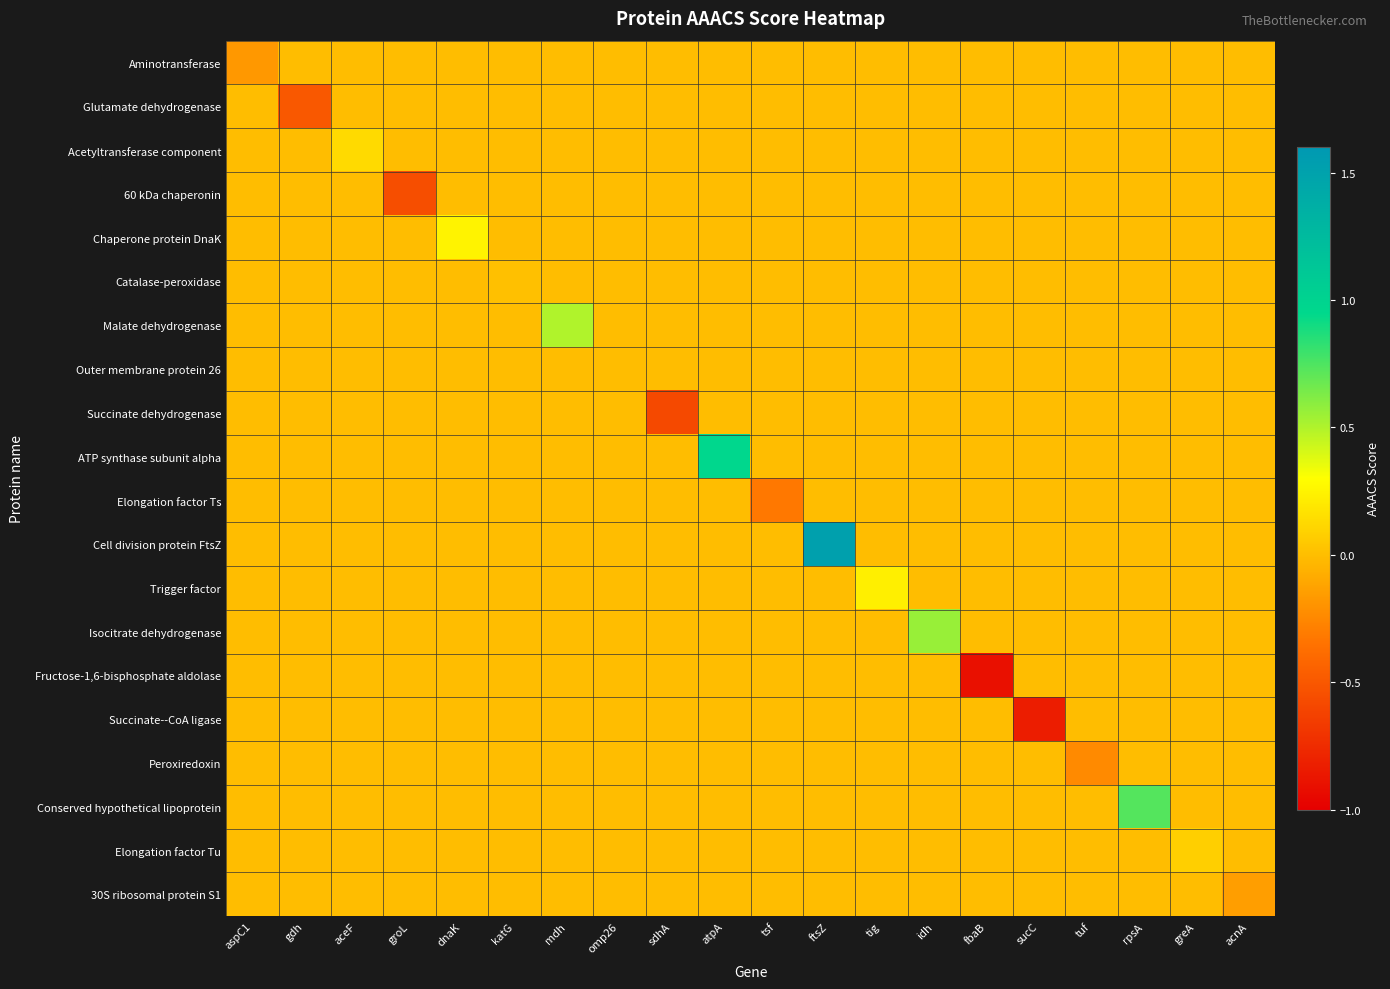

Reading left to right, transcribe all the data shown in this chart.

Aminotransferase: aspC1=-0.2	gdh=0.0	aceF=0.0	groL=0.0	dnaK=0.0	katG=0.0	mdh=0.0	omp26=0.0	sdhA=0.0	atpA=0.0	tsf=0.0	ftsZ=0.0	tig=0.0	idh=0.0	fbaB=0.0	sucC=0.0	tuf=0.0	rpsA=0.0	greA=0.0	acnA=0.0
Glutamate dehydrogenase: aspC1=0.0	gdh=-0.5	aceF=0.0	groL=0.0	dnaK=0.0	katG=0.0	mdh=0.0	omp26=0.0	sdhA=0.0	atpA=0.0	tsf=0.0	ftsZ=0.0	tig=0.0	idh=0.0	fbaB=0.0	sucC=0.0	tuf=0.0	rpsA=0.0	greA=0.0	acnA=0.0
Acetyltransferase component: aspC1=0.0	gdh=0.0	aceF=0.1	groL=0.0	dnaK=0.0	katG=0.0	mdh=0.0	omp26=0.0	sdhA=0.0	atpA=0.0	tsf=0.0	ftsZ=0.0	tig=0.0	idh=0.0	fbaB=0.0	sucC=0.0	tuf=0.0	rpsA=0.0	greA=0.0	acnA=0.0
60 kDa chaperonin: aspC1=0.0	gdh=0.0	aceF=0.0	groL=-0.6	dnaK=0.0	katG=0.0	mdh=0.0	omp26=0.0	sdhA=0.0	atpA=0.0	tsf=0.0	ftsZ=0.0	tig=0.0	idh=0.0	fbaB=0.0	sucC=0.0	tuf=0.0	rpsA=0.0	greA=0.0	acnA=0.0
Chaperone protein DnaK: aspC1=0.0	gdh=0.0	aceF=0.0	groL=0.0	dnaK=0.2	katG=0.0	mdh=0.0	omp26=0.0	sdhA=0.0	atpA=0.0	tsf=0.0	ftsZ=0.0	tig=0.0	idh=0.0	fbaB=0.0	sucC=0.0	tuf=0.0	rpsA=0.0	greA=0.0	acnA=0.0
Catalase-peroxidase: aspC1=0.0	gdh=0.0	aceF=0.0	groL=0.0	dnaK=0.0	katG=0.0	mdh=0.0	omp26=0.0	sdhA=0.0	atpA=0.0	tsf=0.0	ftsZ=0.0	tig=0.0	idh=0.0	fbaB=0.0	sucC=0.0	tuf=0.0	rpsA=0.0	greA=0.0	acnA=0.0
Malate dehydrogenase: aspC1=0.0	gdh=0.0	aceF=0.0	groL=0.0	dnaK=0.0	katG=0.0	mdh=0.5	omp26=0.0	sdhA=0.0	atpA=0.0	tsf=0.0	ftsZ=0.0	tig=0.0	idh=0.0	fbaB=0.0	sucC=0.0	tuf=0.0	rpsA=0.0	greA=0.0	acnA=0.0
Outer membrane protein 26: aspC1=0.0	gdh=0.0	aceF=0.0	groL=0.0	dnaK=0.0	katG=0.0	mdh=0.0	omp26=0.0	sdhA=0.0	atpA=0.0	tsf=0.0	ftsZ=0.0	tig=0.0	idh=0.0	fbaB=0.0	sucC=0.0	tuf=0.0	rpsA=0.0	greA=0.0	acnA=0.0
Succinate dehydrogenase: aspC1=0.0	gdh=0.0	aceF=0.0	groL=0.0	dnaK=0.0	katG=0.0	mdh=0.0	omp26=0.0	sdhA=-0.6	atpA=0.0	tsf=0.0	ftsZ=0.0	tig=0.0	idh=0.0	fbaB=0.0	sucC=0.0	tuf=0.0	rpsA=0.0	greA=0.0	acnA=0.0
ATP synthase subunit alpha: aspC1=0.0	gdh=0.0	aceF=0.0	groL=0.0	dnaK=0.0	katG=0.0	mdh=0.0	omp26=0.0	sdhA=0.0	atpA=1.0	tsf=0.0	ftsZ=0.0	tig=0.0	idh=0.0	fbaB=0.0	sucC=0.0	tuf=0.0	rpsA=0.0	greA=0.0	acnA=0.0
Elongation factor Ts: aspC1=0.0	gdh=0.0	aceF=0.0	groL=0.0	dnaK=0.0	katG=0.0	mdh=0.0	omp26=0.0	sdhA=0.0	atpA=0.0	tsf=-0.3	ftsZ=0.0	tig=0.0	idh=0.0	fbaB=0.0	sucC=0.0	tuf=0.0	rpsA=0.0	greA=0.0	acnA=0.0
Cell division protein FtsZ: aspC1=0.0	gdh=0.0	aceF=0.0	groL=0.0	dnaK=0.0	katG=0.0	mdh=0.0	omp26=0.0	sdhA=0.0	atpA=0.0	tsf=0.0	ftsZ=1.5	tig=0.0	idh=0.0	fbaB=0.0	sucC=0.0	tuf=0.0	rpsA=0.0	greA=0.0	acnA=0.0
Trigger factor: aspC1=0.0	gdh=0.0	aceF=0.0	groL=0.0	dnaK=0.0	katG=0.0	mdh=0.0	omp26=0.0	sdhA=0.0	atpA=0.0	tsf=0.0	ftsZ=0.0	tig=0.2	idh=0.0	fbaB=0.0	sucC=0.0	tuf=0.0	rpsA=0.0	greA=0.0	acnA=0.0
Isocitrate dehydrogenase: aspC1=0.0	gdh=0.0	aceF=0.0	groL=0.0	dnaK=0.0	katG=0.0	mdh=0.0	omp26=0.0	sdhA=0.0	atpA=0.0	tsf=0.0	ftsZ=0.0	tig=0.0	idh=0.6	fbaB=0.0	sucC=0.0	tuf=0.0	rpsA=0.0	greA=0.0	acnA=0.0
Fructose-1,6-bisphosphate aldolase: aspC1=0.0	gdh=0.0	aceF=0.0	groL=0.0	dnaK=0.0	katG=0.0	mdh=0.0	omp26=0.0	sdhA=0.0	atpA=0.0	tsf=0.0	ftsZ=0.0	tig=0.0	idh=0.0	fbaB=-0.9	sucC=0.0	tuf=0.0	rpsA=0.0	greA=0.0	acnA=0.0
Succinate--CoA ligase: aspC1=0.0	gdh=0.0	aceF=0.0	groL=0.0	dnaK=0.0	katG=0.0	mdh=0.0	omp26=0.0	sdhA=0.0	atpA=0.0	tsf=0.0	ftsZ=0.0	tig=0.0	idh=0.0	fbaB=0.0	sucC=-0.8	tuf=0.0	rpsA=0.0	greA=0.0	acnA=0.0
Peroxiredoxin: aspC1=0.0	gdh=0.0	aceF=0.0	groL=0.0	dnaK=0.0	katG=0.0	mdh=0.0	omp26=0.0	sdhA=0.0	atpA=0.0	tsf=0.0	ftsZ=0.0	tig=0.0	idh=0.0	fbaB=0.0	sucC=0.0	tuf=-0.2	rpsA=0.0	greA=0.0	acnA=0.0
Conserved hypothetical lipoprotein: aspC1=0.0	gdh=0.0	aceF=0.0	groL=0.0	dnaK=0.0	katG=0.0	mdh=0.0	omp26=0.0	sdhA=0.0	atpA=0.0	tsf=0.0	ftsZ=0.0	tig=0.0	idh=0.0	fbaB=0.0	sucC=0.0	tuf=0.0	rpsA=0.7	greA=0.0	acnA=0.0
Elongation factor Tu: aspC1=0.0	gdh=0.0	aceF=0.0	groL=0.0	dnaK=0.0	katG=0.0	mdh=0.0	omp26=0.0	sdhA=0.0	atpA=0.0	tsf=0.0	ftsZ=0.0	tig=0.0	idh=0.0	fbaB=0.0	sucC=0.0	tuf=0.0	rpsA=0.0	greA=0.1	acnA=0.0
30S ribosomal protein S1: aspC1=0.0	gdh=0.0	aceF=0.0	groL=0.0	dnaK=0.0	katG=0.0	mdh=0.0	omp26=0.0	sdhA=0.0	atpA=0.0	tsf=0.0	ftsZ=0.0	tig=0.0	idh=0.0	fbaB=0.0	sucC=0.0	tuf=0.0	rpsA=0.0	greA=0.0	acnA=-0.1